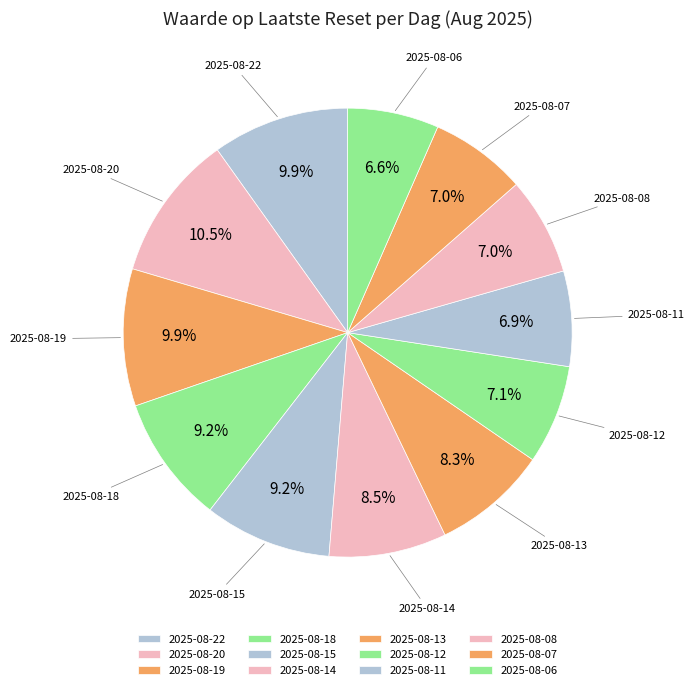

Rank the categories by value from highest to lowest.

2025-08-20, 2025-08-19, 2025-08-22, 2025-08-18, 2025-08-15, 2025-08-14, 2025-08-13, 2025-08-12, 2025-08-08, 2025-08-07, 2025-08-11, 2025-08-06